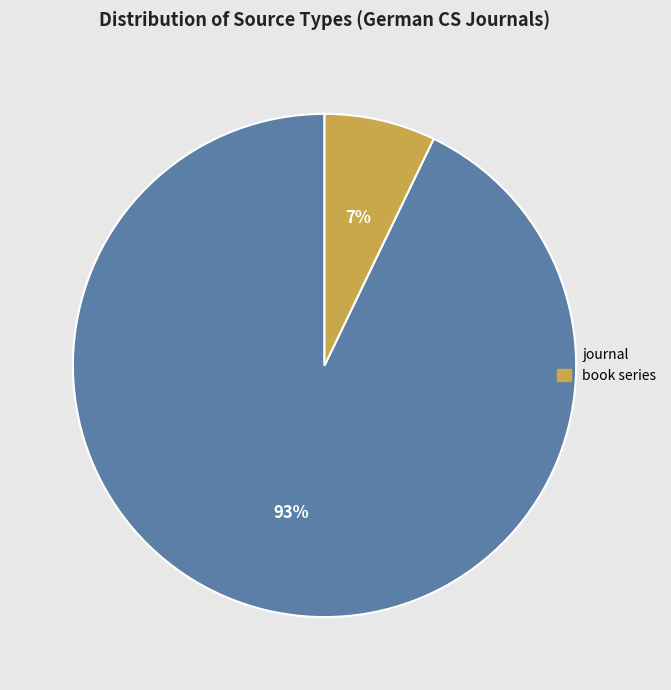

Do book series and journal together represent more than half of the pie?

Yes